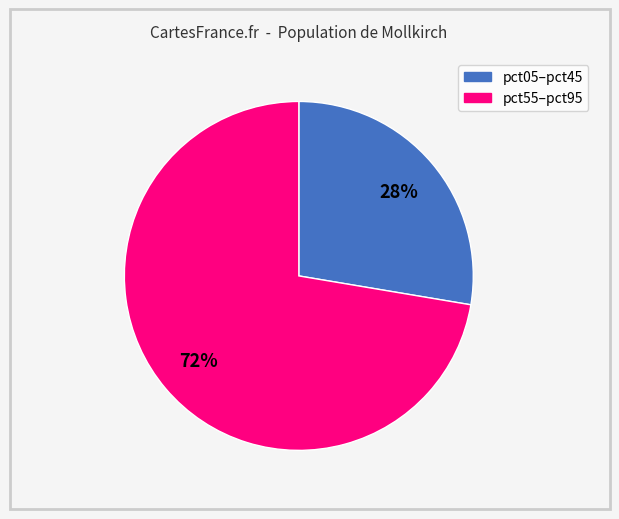

How many segments does this pie chart have?

2